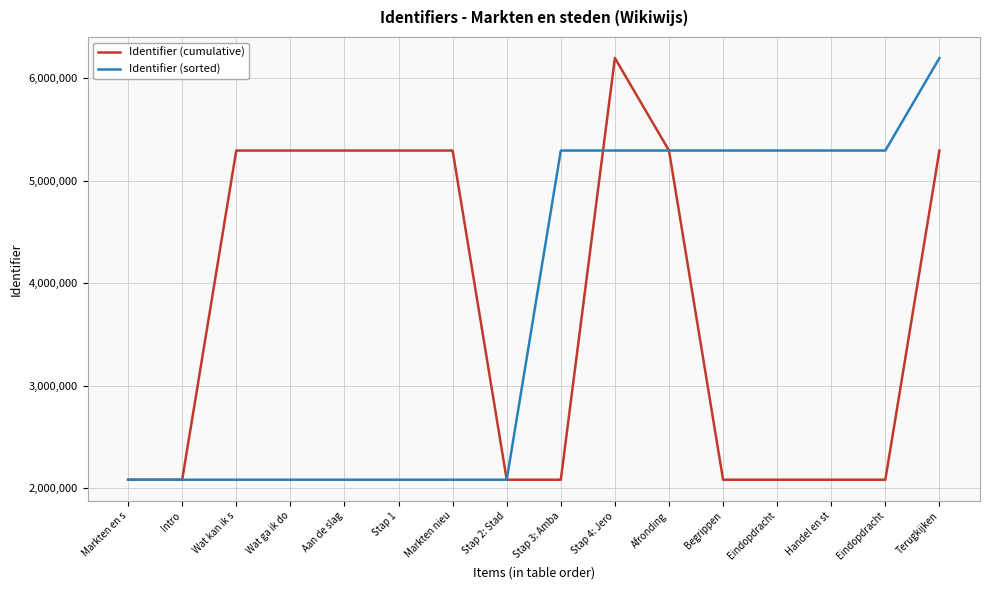

What is the maximum value shown in the chart?

6198167